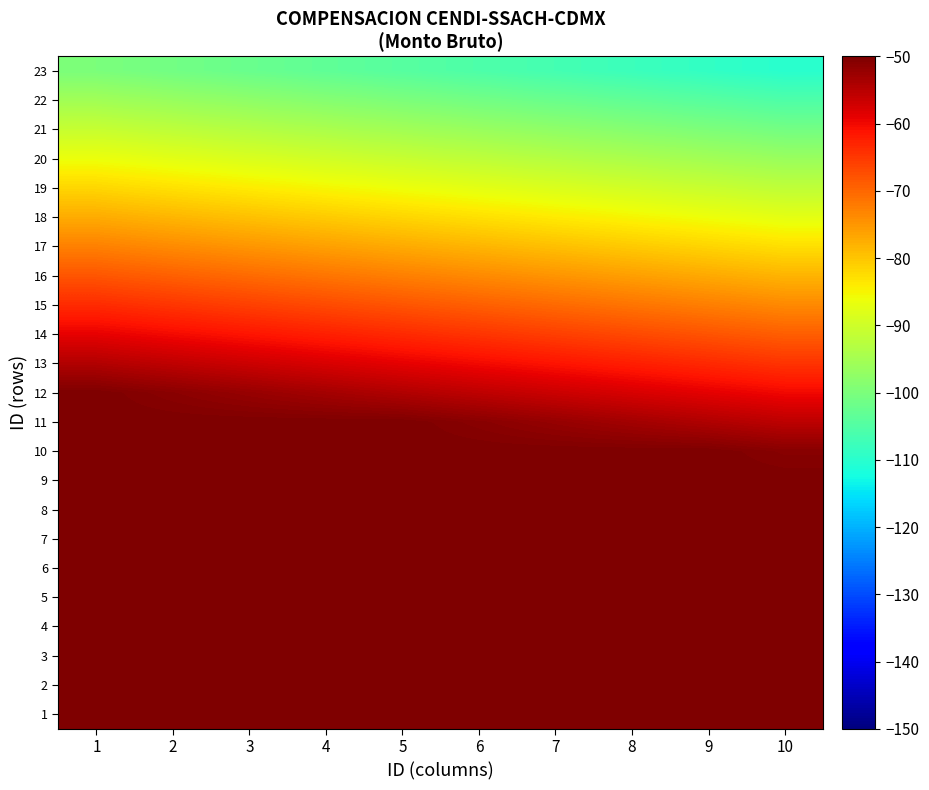

Reading left to right, extract all data points from this chart.

1: 1=-50.0	2=-50.0	3=-50.0	4=-50.0	5=-50.0	6=-50.0	7=-50.0	8=-50.0	9=-50.0	10=-50.0
2: 1=-50.0	2=-50.0	3=-50.0	4=-50.0	5=-50.0	6=-50.0	7=-50.0	8=-50.0	9=-50.0	10=-50.0
3: 1=-50.0	2=-50.0	3=-50.0	4=-50.0	5=-50.0	6=-50.0	7=-50.0	8=-50.0	9=-50.0	10=-50.0
4: 1=-50.0	2=-50.0	3=-50.0	4=-50.0	5=-50.0	6=-50.0	7=-50.0	8=-50.0	9=-50.0	10=-50.0
5: 1=-50.0	2=-50.0	3=-50.0	4=-50.0	5=-50.0	6=-50.0	7=-50.0	8=-50.0	9=-50.0	10=-50.0
6: 1=-50.0	2=-50.0	3=-50.0	4=-50.0	5=-50.0	6=-50.0	7=-50.0	8=-50.0	9=-50.0	10=-50.0
7: 1=-50.0	2=-50.0	3=-50.0	4=-50.0	5=-50.0	6=-50.0	7=-50.0	8=-50.0	9=-50.0	10=-50.0
8: 1=-50.0	2=-50.0	3=-50.0	4=-50.0	5=-50.0	6=-50.0	7=-50.0	8=-50.0	9=-50.0	10=-50.0
9: 1=-50.0	2=-50.0	3=-50.0	4=-50.0	5=-50.0	6=-50.0	7=-50.0	8=-50.0	9=-50.0	10=-50.0
10: 1=-50.0	2=-50.0	3=-50.0	4=-50.0	5=-50.0	6=-50.0	7=-50.0	8=-50.0	9=-50.0	10=-50.9
11: 1=-50.0	2=-50.0	3=-50.0	4=-50.0	5=-50.0	6=-51.0	7=-52.1	8=-53.2	9=-54.3	10=-55.5
12: 1=-50.0	2=-51.1	3=-52.2	4=-53.3	5=-54.4	6=-55.6	7=-56.7	8=-57.8	9=-58.9	10=-60.0
13: 1=-54.5	2=-55.7	3=-56.8	4=-57.9	5=-59.0	6=-60.1	7=-61.2	8=-62.3	9=-63.4	10=-64.5
14: 1=-59.1	2=-60.2	3=-61.3	4=-62.4	5=-63.5	6=-64.6	7=-65.8	8=-66.9	9=-68.0	10=-69.1
15: 1=-63.6	2=-64.7	3=-65.9	4=-67.0	5=-68.1	6=-69.2	7=-70.3	8=-71.4	9=-72.5	10=-73.6
16: 1=-68.2	2=-69.3	3=-70.4	4=-71.5	5=-72.6	6=-73.7	7=-74.8	8=-76.0	9=-77.1	10=-78.2
17: 1=-72.7	2=-73.8	3=-74.9	4=-76.1	5=-77.2	6=-78.3	7=-79.4	8=-80.5	9=-81.6	10=-82.7
18: 1=-77.3	2=-78.4	3=-79.5	4=-80.6	5=-81.7	6=-82.8	7=-83.9	8=-85.1	9=-86.2	10=-87.3
19: 1=-81.8	2=-82.9	3=-84.0	4=-85.2	5=-86.3	6=-87.4	7=-88.5	8=-89.6	9=-90.7	10=-91.8
20: 1=-86.4	2=-87.5	3=-88.6	4=-89.7	5=-90.8	6=-91.9	7=-93.0	8=-94.1	9=-95.3	10=-96.4
21: 1=-90.9	2=-92.0	3=-93.1	4=-94.2	5=-95.4	6=-96.5	7=-97.6	8=-98.7	9=-99.8	10=-100.9
22: 1=-95.5	2=-96.6	3=-97.7	4=-98.8	5=-99.9	6=-101.0	7=-102.1	8=-103.2	9=-104.3	10=-105.5
23: 1=-100.0	2=-101.1	3=-102.2	4=-103.3	5=-104.4	6=-105.6	7=-106.7	8=-107.8	9=-108.9	10=-110.0